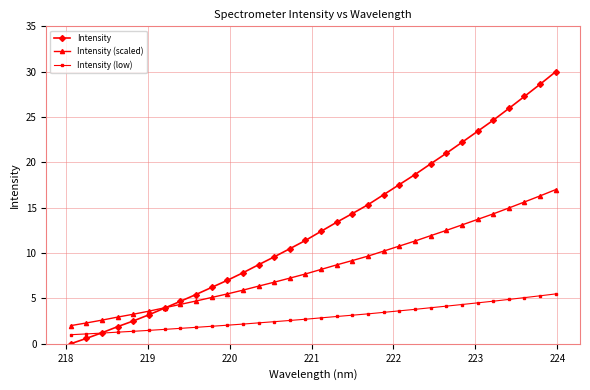

How many values in the Intensity series exceed 12?

16